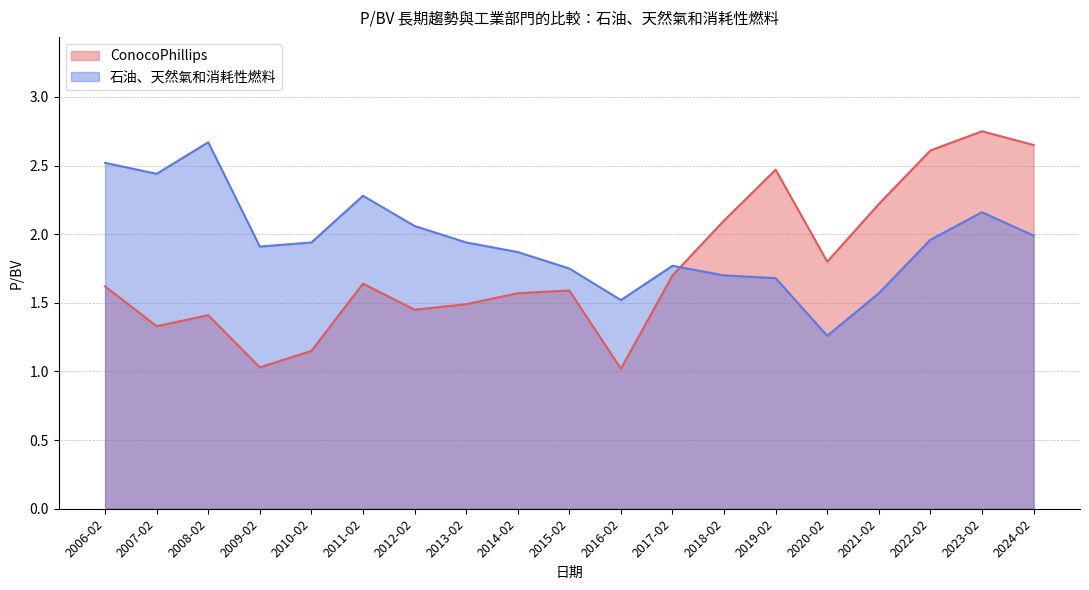

How many times do ConocoPhillips and 石油、天然氣和消耗性燃料 cross each other?

1